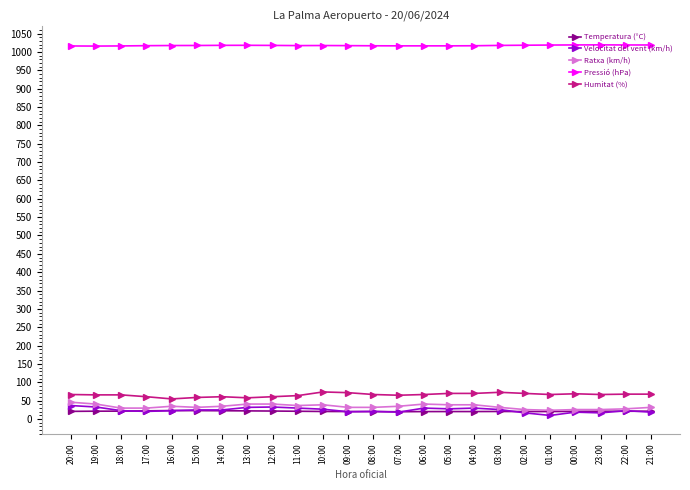

What is the highest value of the Humitat (%) series?

74.0